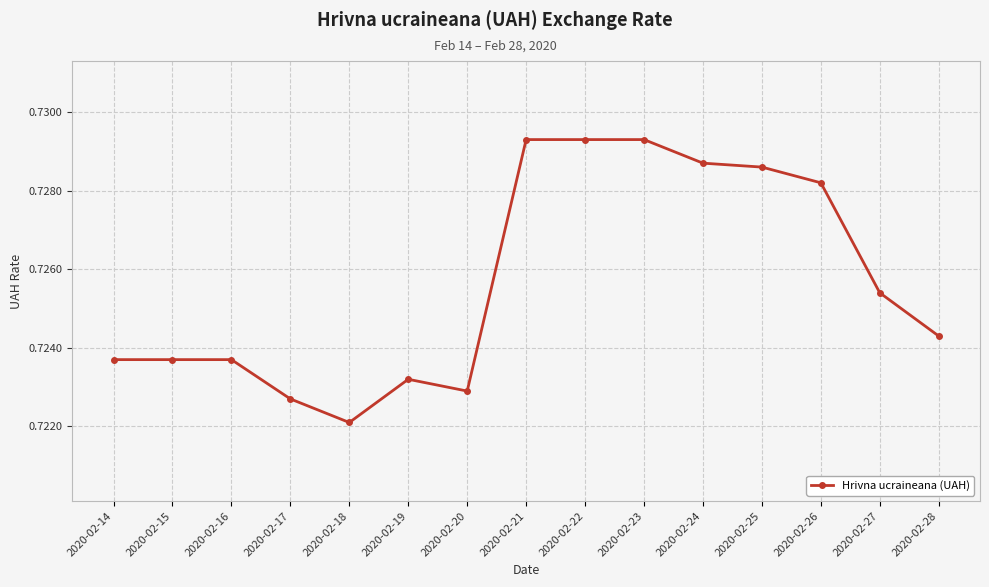

Does the chart have visible grid lines?

Yes